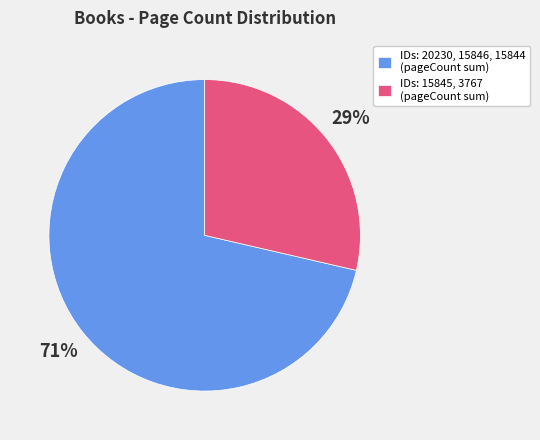

Is IDs: 20230, 15846, 15844 (pageCount sum) the majority of the pie?

Yes